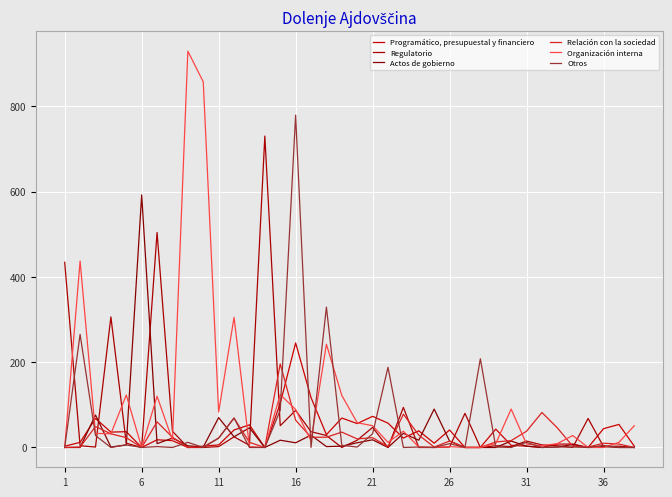

Does the chart display data point markers on the line(s)?

No